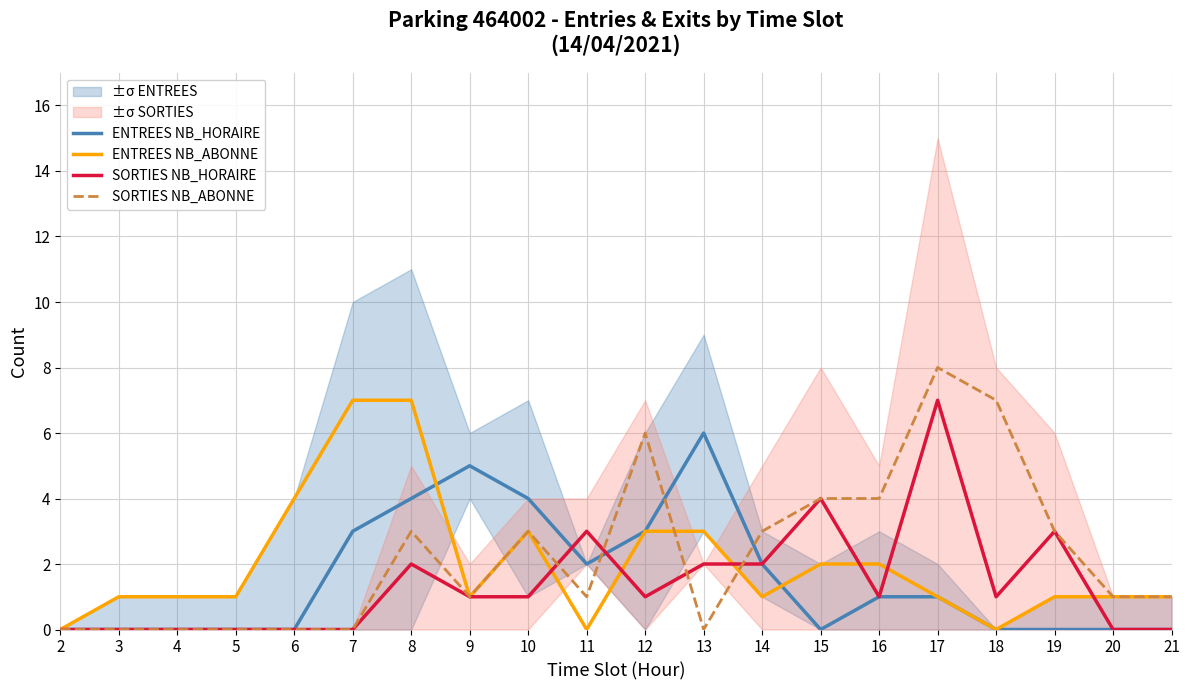

List the series in order of their peak value, lowest first.

ENTREES NB_HORAIRE, ENTREES NB_ABONNE, SORTIES NB_HORAIRE, SORTIES NB_ABONNE